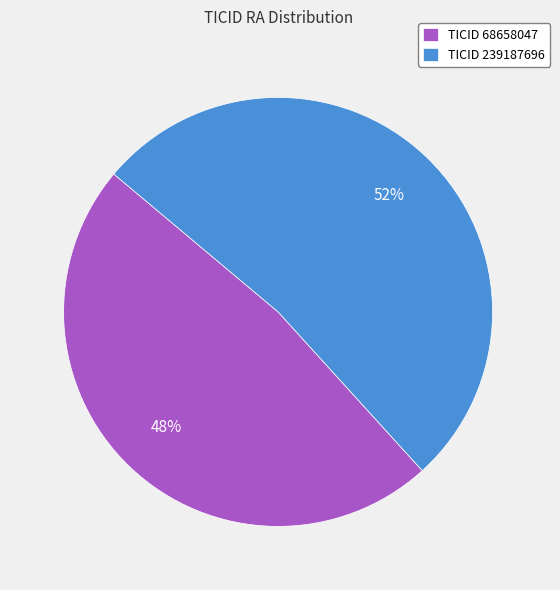

What is the ratio of the value at TICID 68658047 to the value at TICID 239187696?

0.9